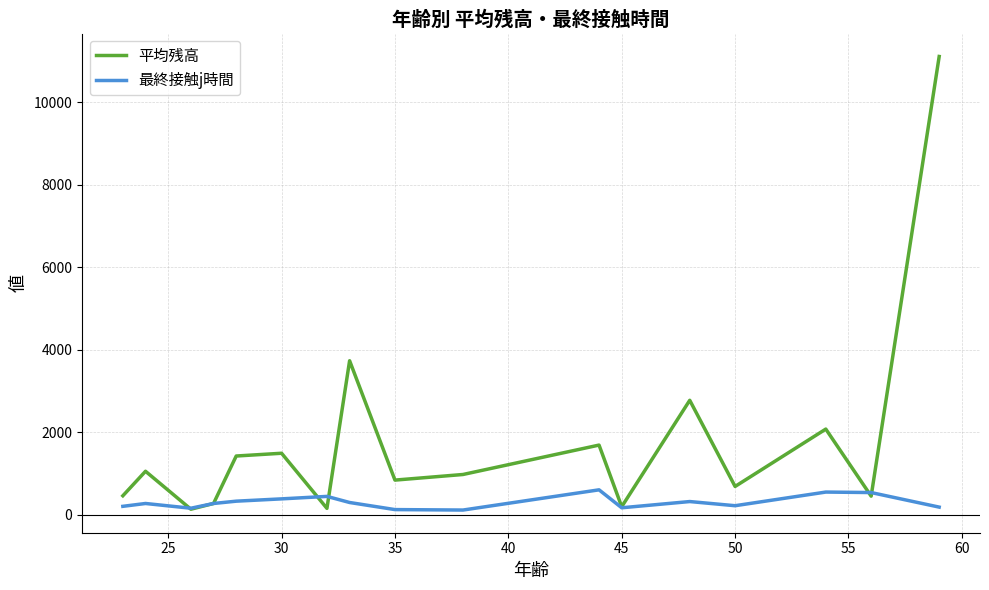

At how many categories does at least one series exceed 9561?

1